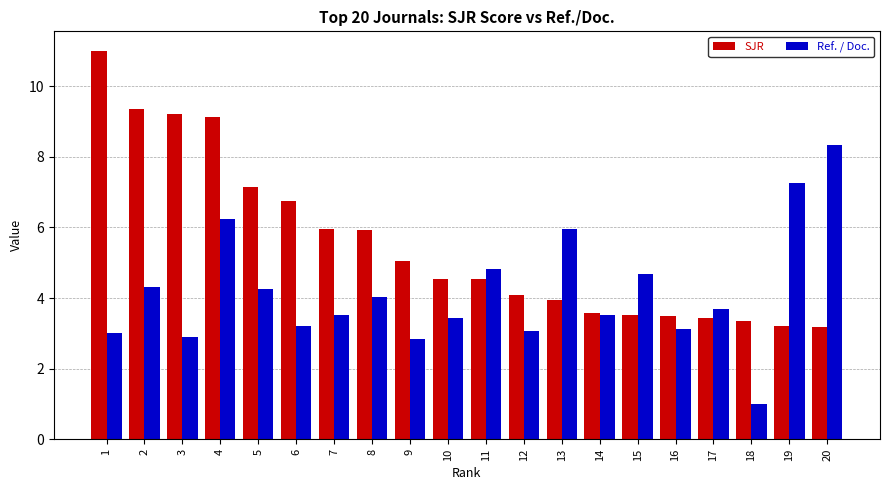

At which label is SJR closest to 7?

5